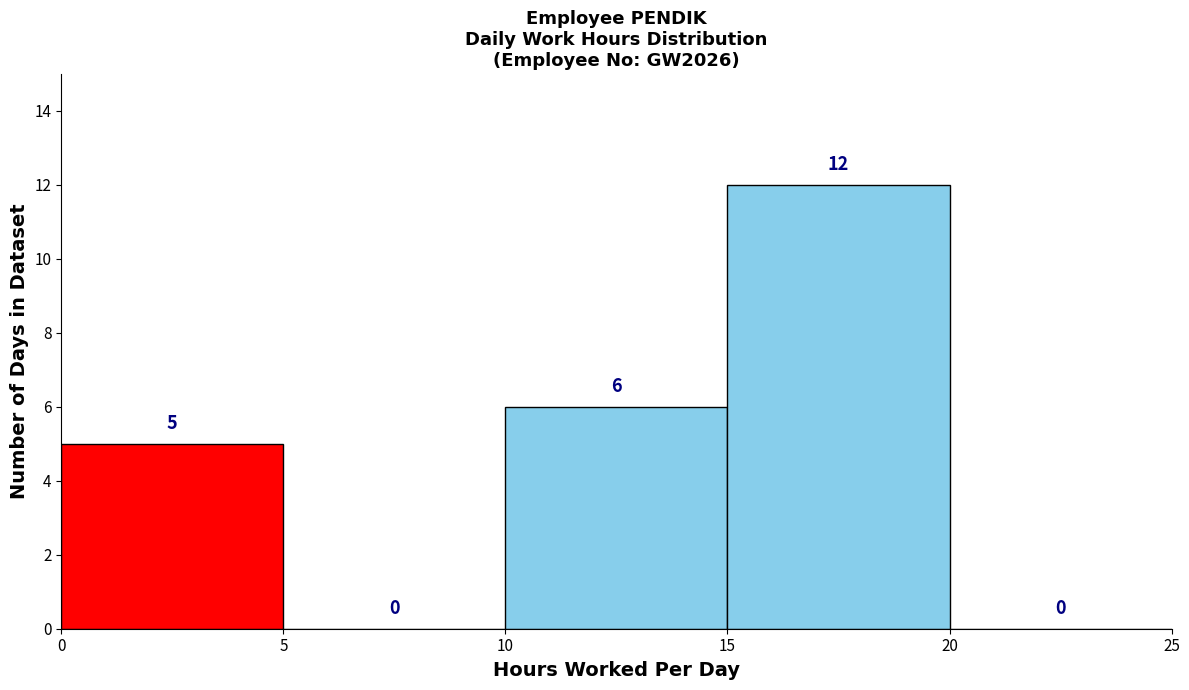

Reading left to right, transcribe this chart: for each bar, give the range it covers on the x-axis and its height.

0 to 5: 5
5 to 10: 0
10 to 15: 6
15 to 20: 12
20 to 25: 0